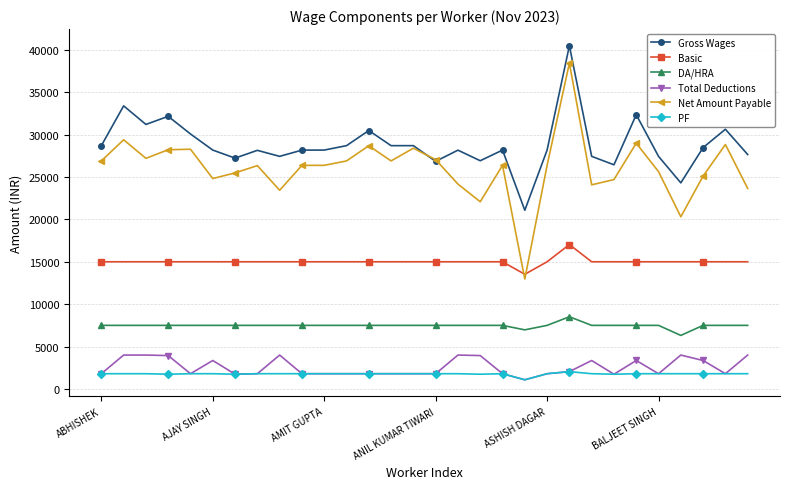

How many values in the PF series are below 1800?

5